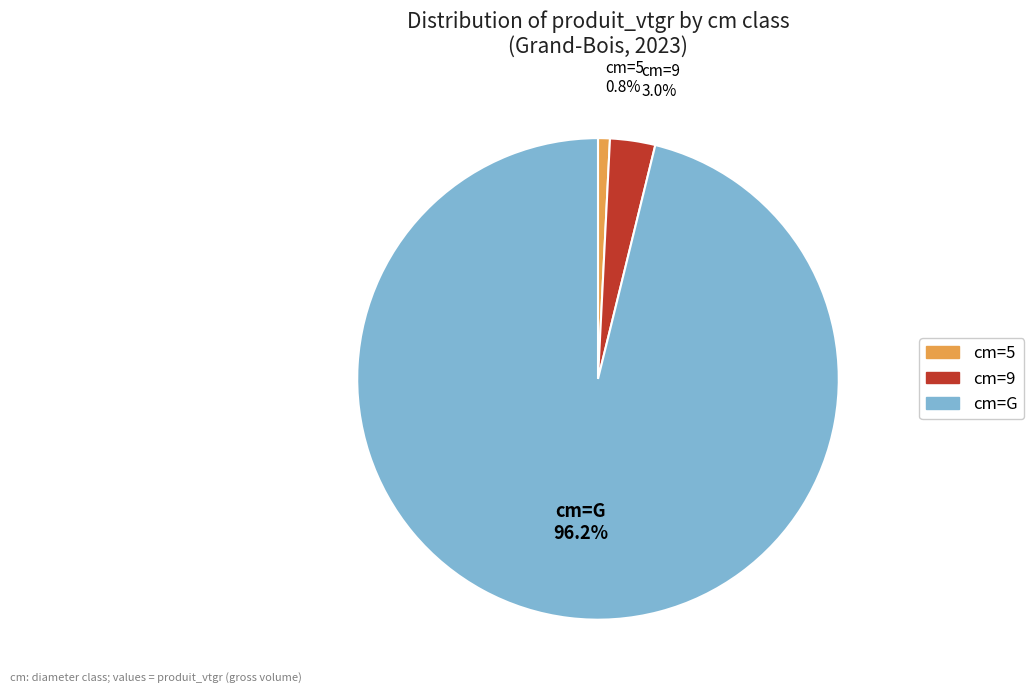

Is there a majority slice in this chart?

Yes